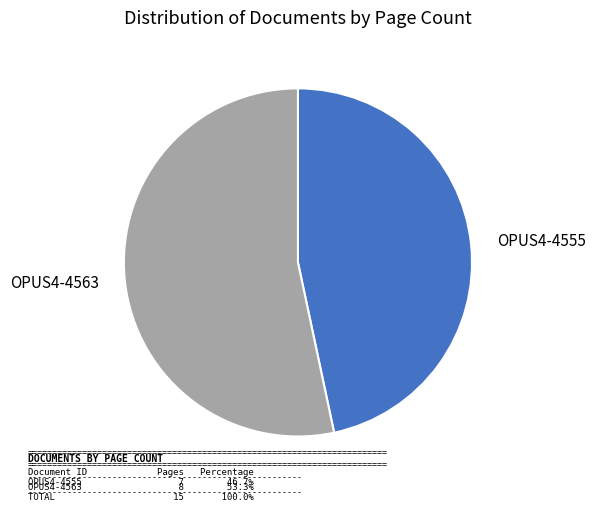

Rank the categories by value from lowest to highest.

OPUS4-4555, OPUS4-4563